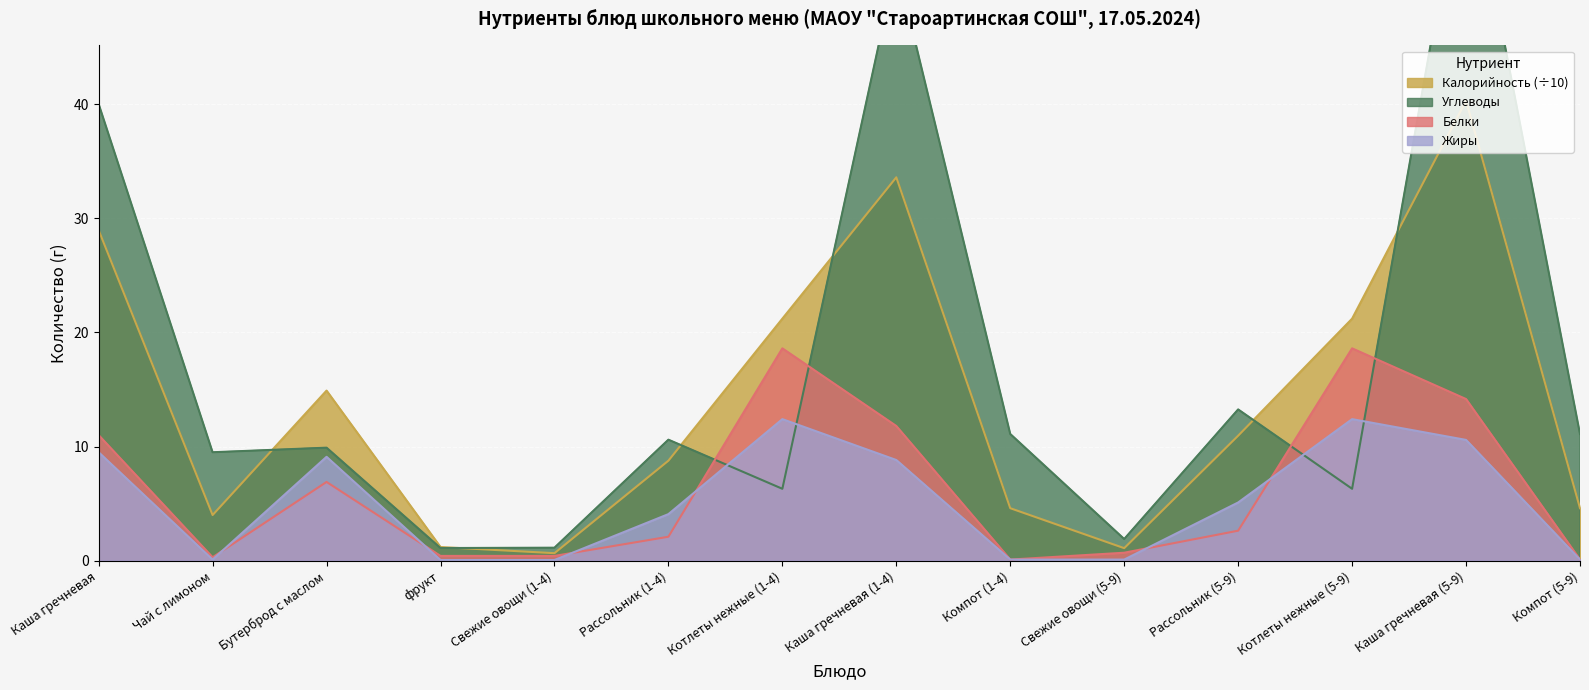

What is the total value across all series at фрукт?

2.8